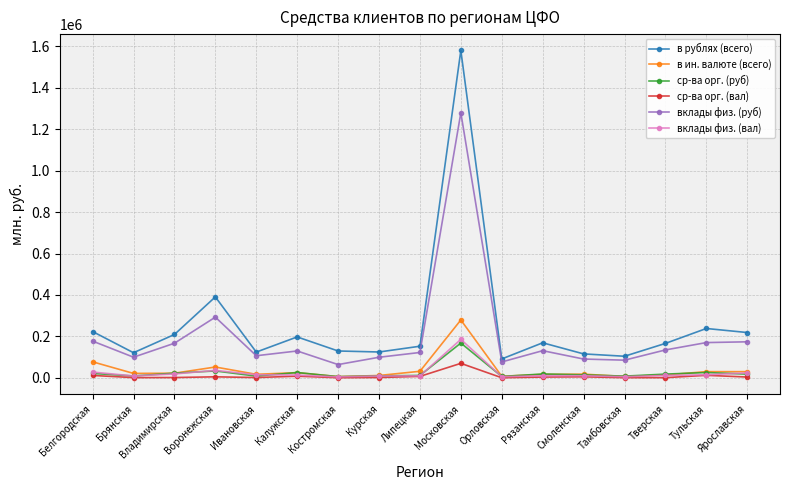

Which series changed the most between Белгородская and Смоленская?

в рублях (всего)